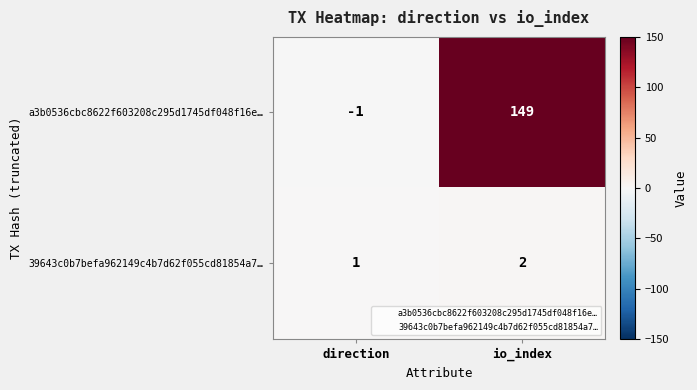

Which label corresponds to the smallest value in the chart?

direction